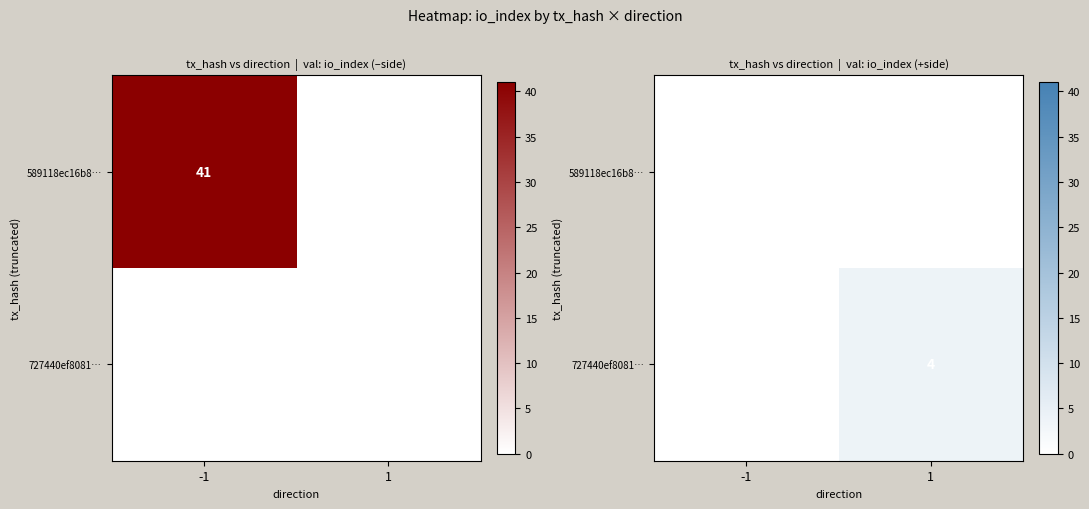

At which label is 727440ef8081… closest to 2?

-1